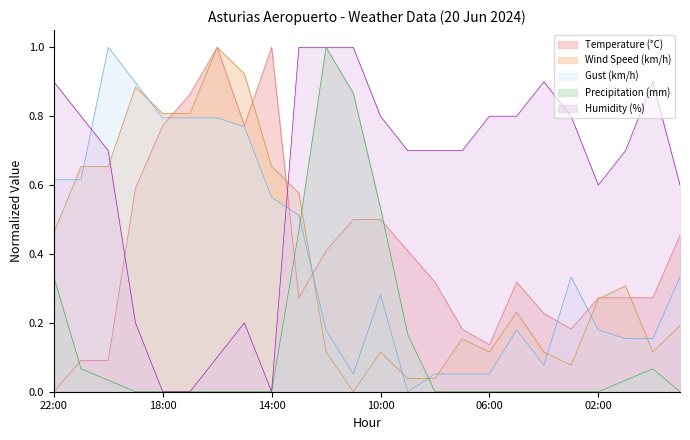

What are all the series names shown in the legend?

Temperature (°C), Wind Speed (km/h), Gust (km/h), Precipitation (mm), Humidity (%)